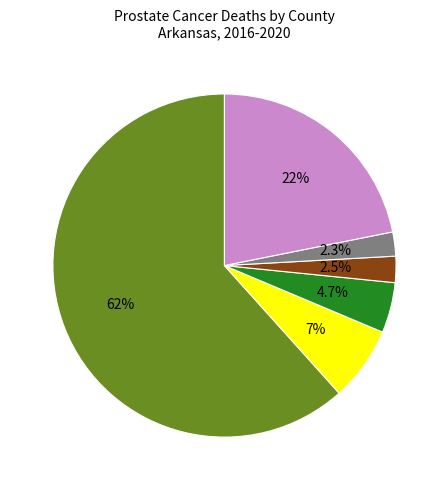

Is there any slice that represents more than half of the pie?

Yes